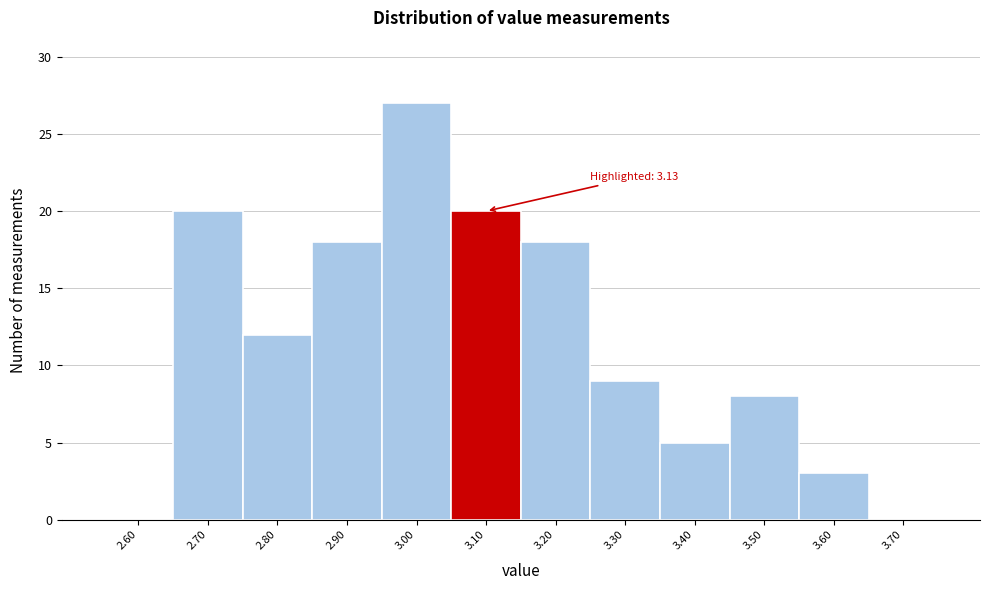

Reading left to right, transcribe all the data shown in this chart.

2.60=0	2.70=20	2.80=12	2.90=18	3.00=27	3.10=20	3.20=18	3.30=9	3.40=5	3.50=8	3.60=3	3.70=0